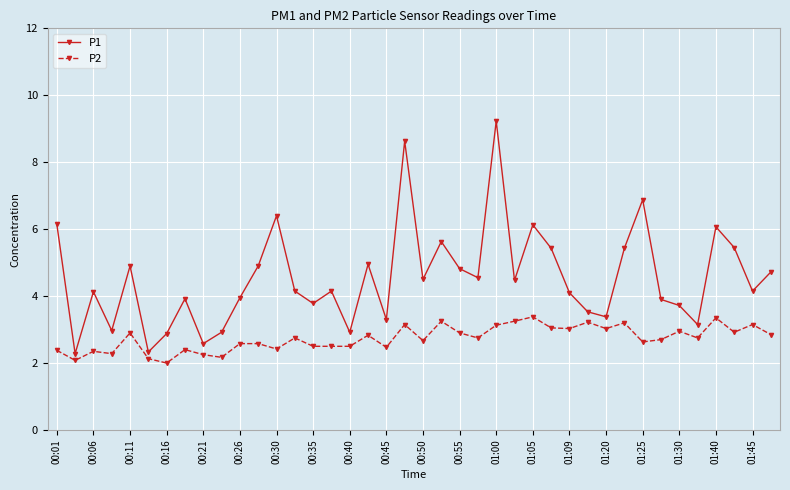

True or false: P2 and P1 cross at least once.

False